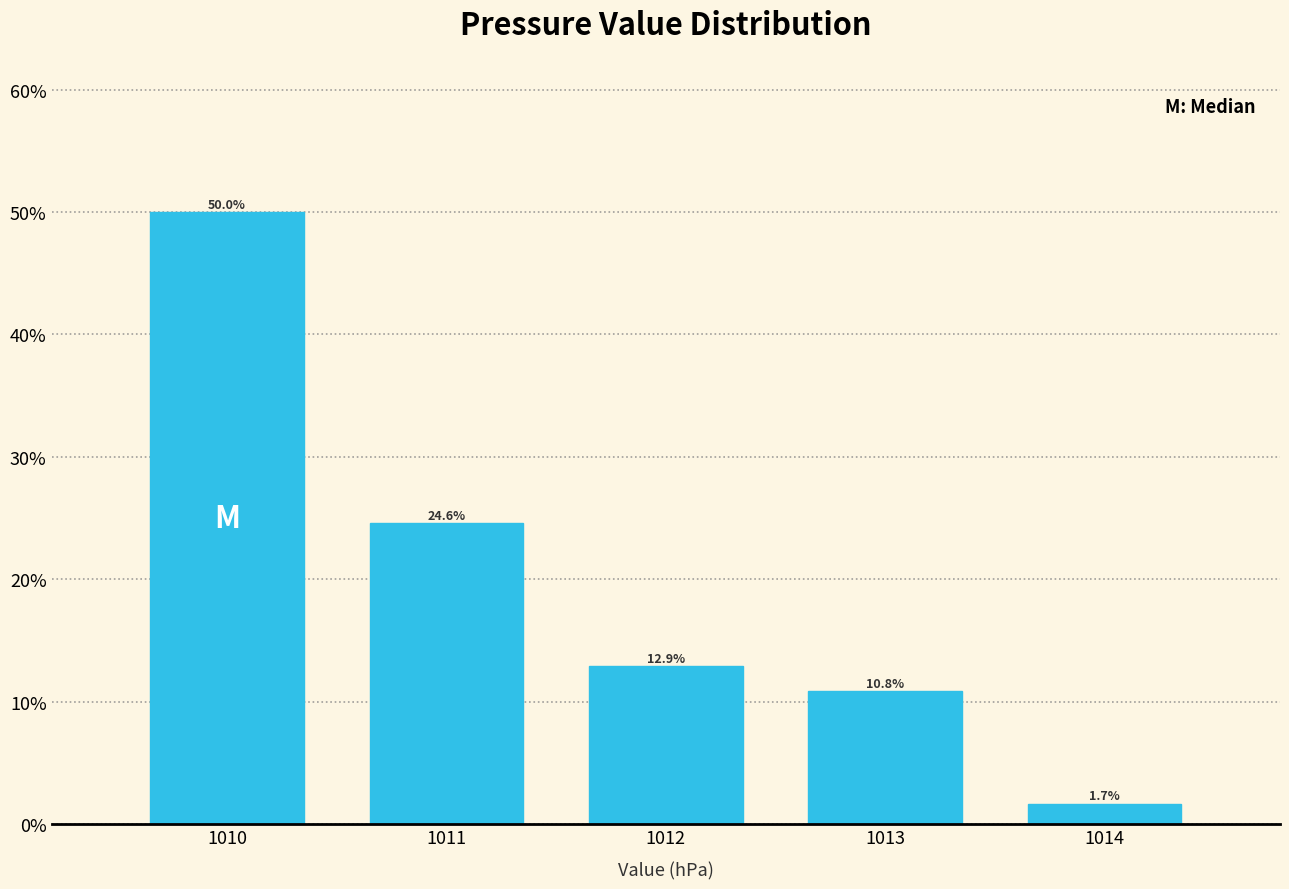

Reading left to right, list all the values displayed in this chart.

1010=50.0	1011=24.6	1012=12.9	1013=10.8	1014=1.7